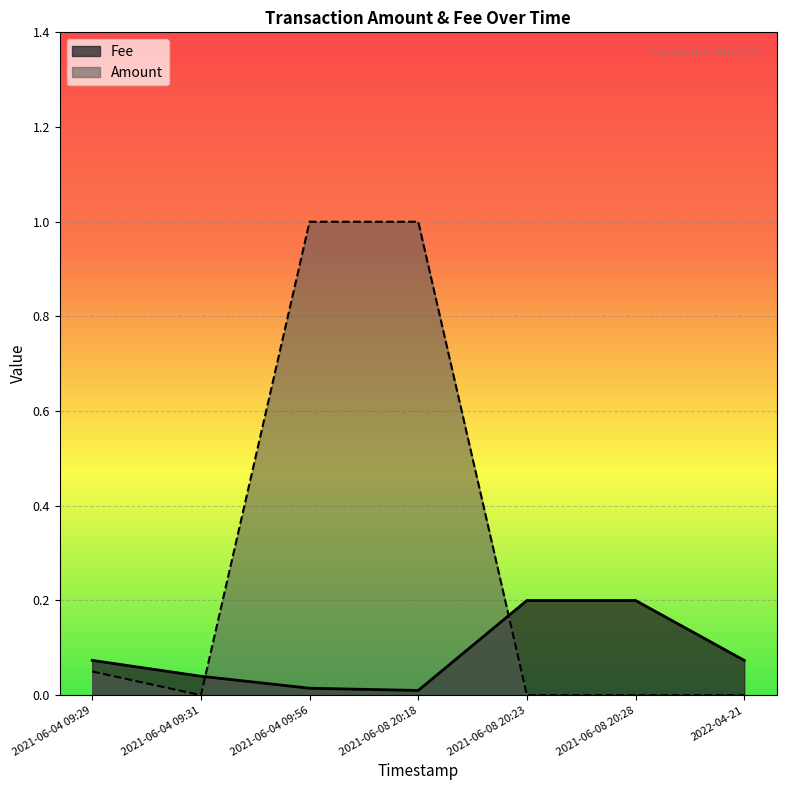

The Fee series shows 0.0 at 2021-06-04 09:29. True or false?

False